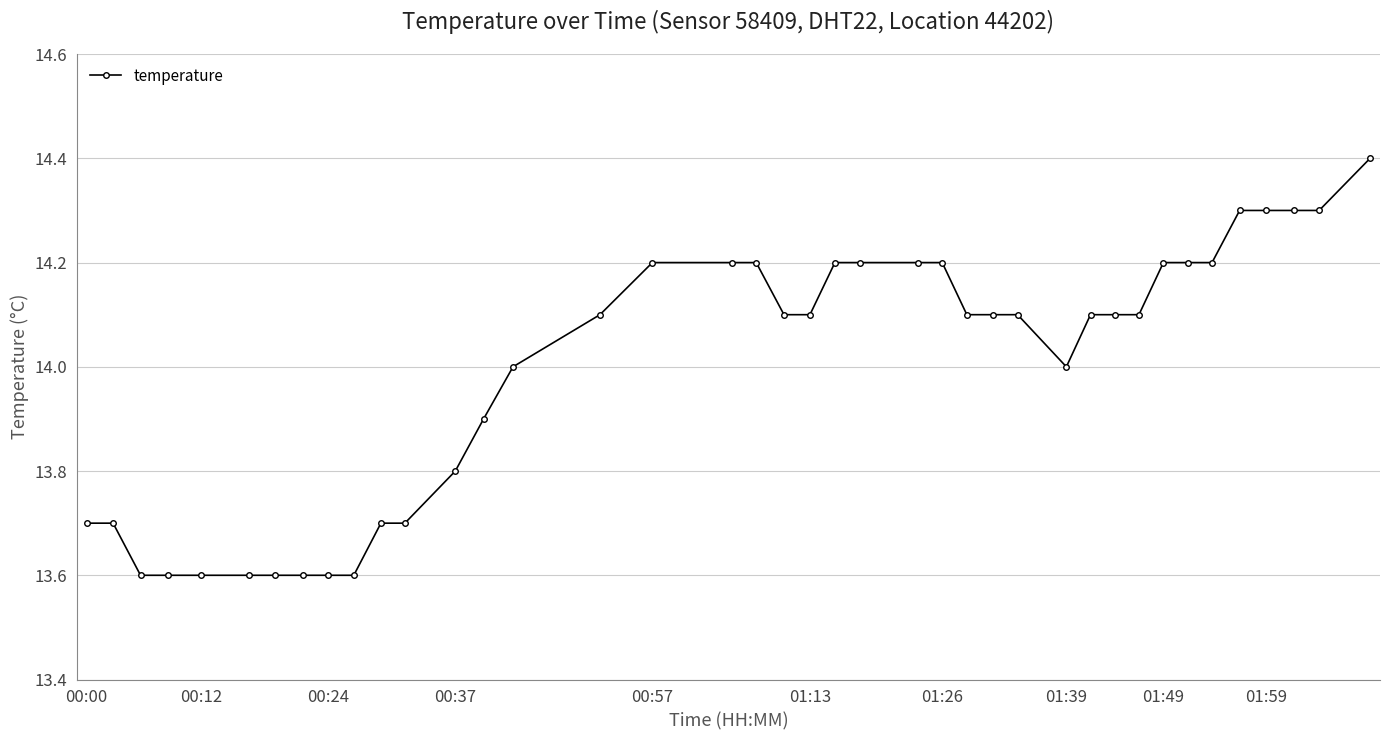

What is the difference between the maximum and minimum values?

0.8